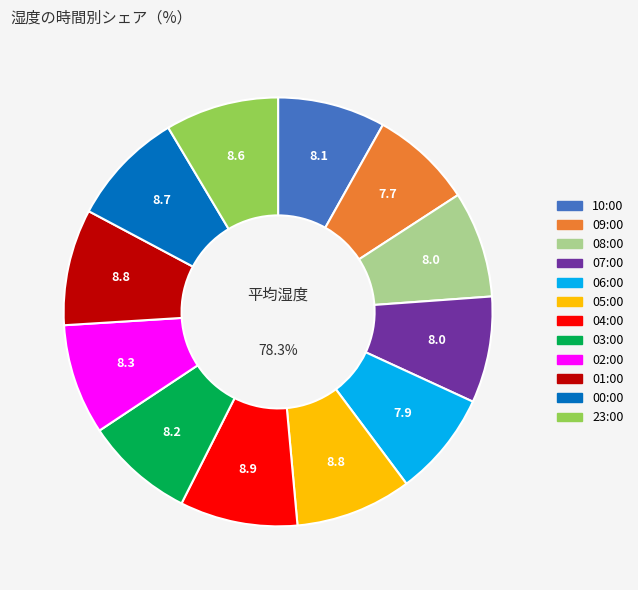

What percentage is the 23:00 slice, to the nearest percent?

9%